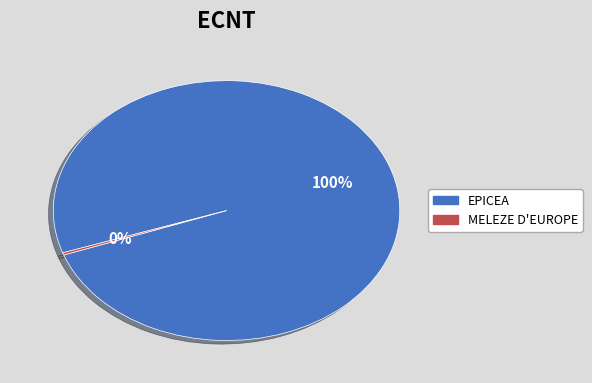

Rank the categories by value from highest to lowest.

EPICEA, MELEZE D'EUROPE